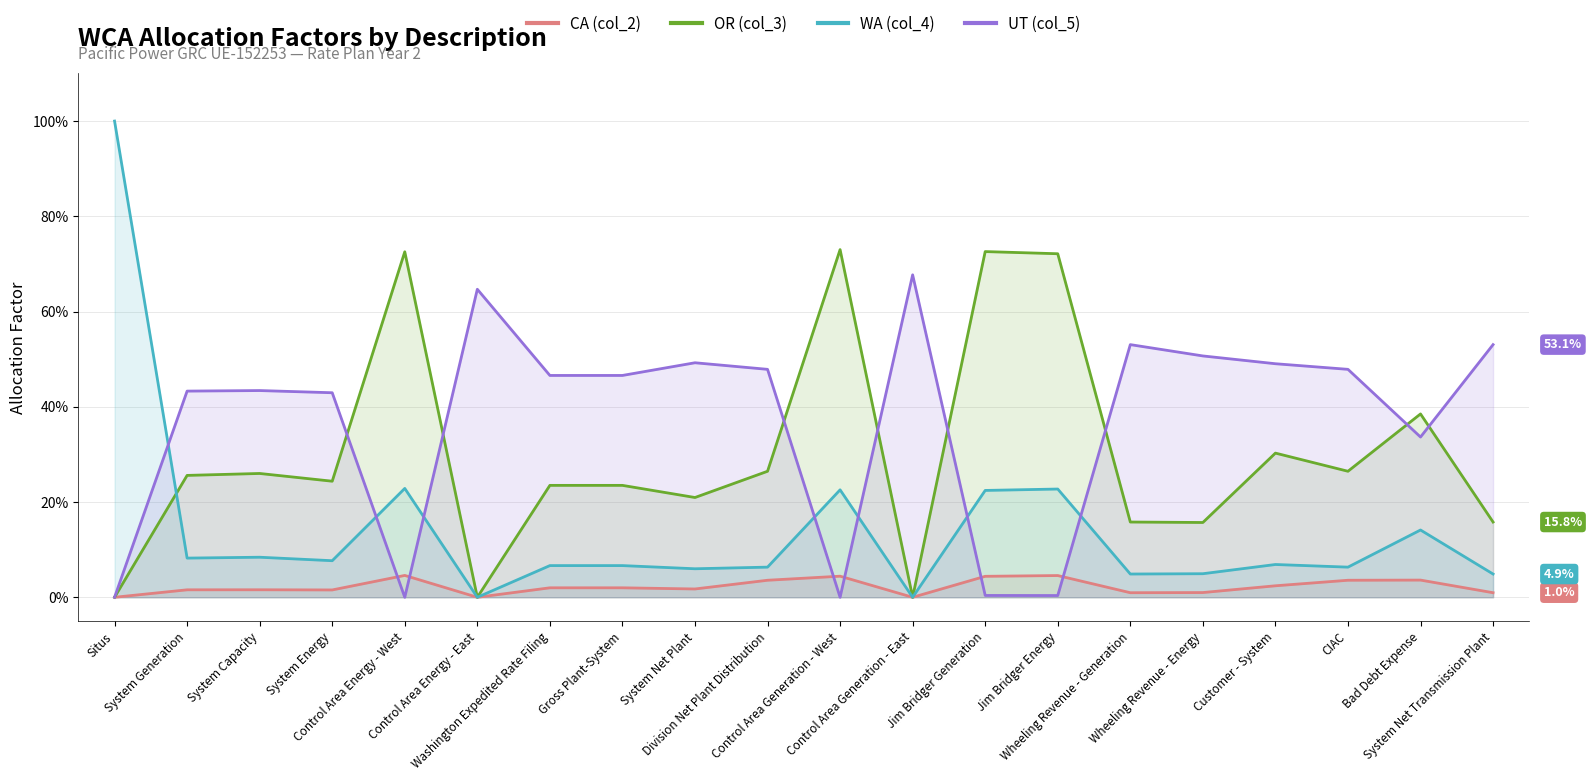

Which label corresponds to the smallest value in the chart?

Situs